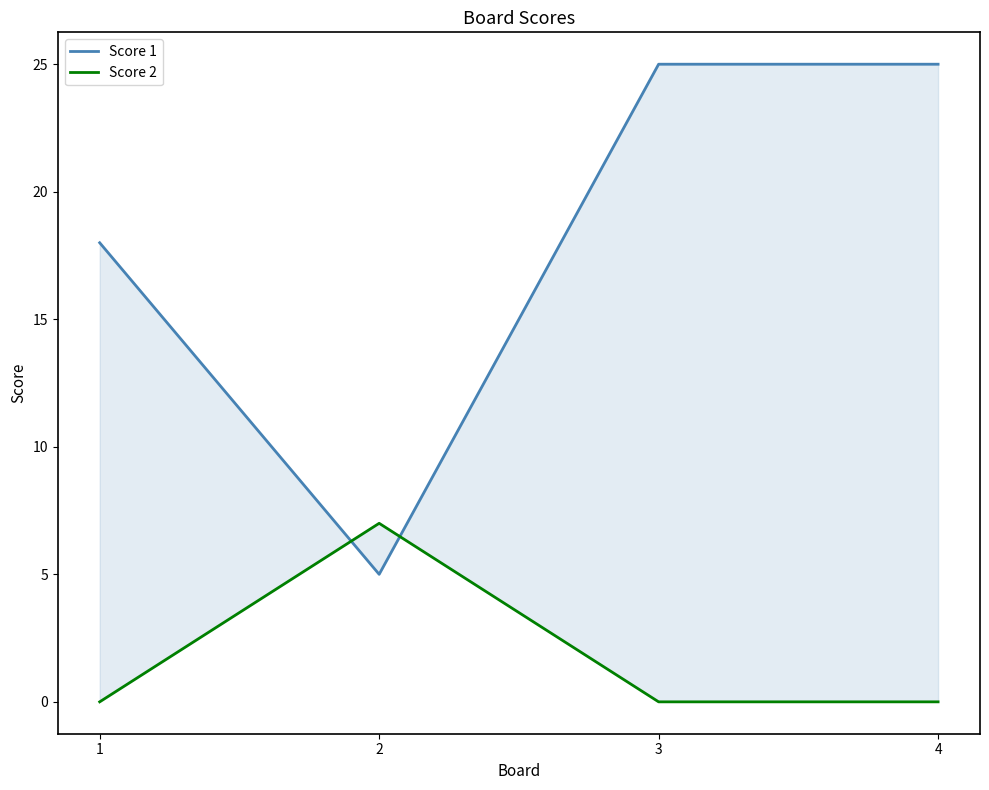

Which series has the widest spread of values?

Score 1